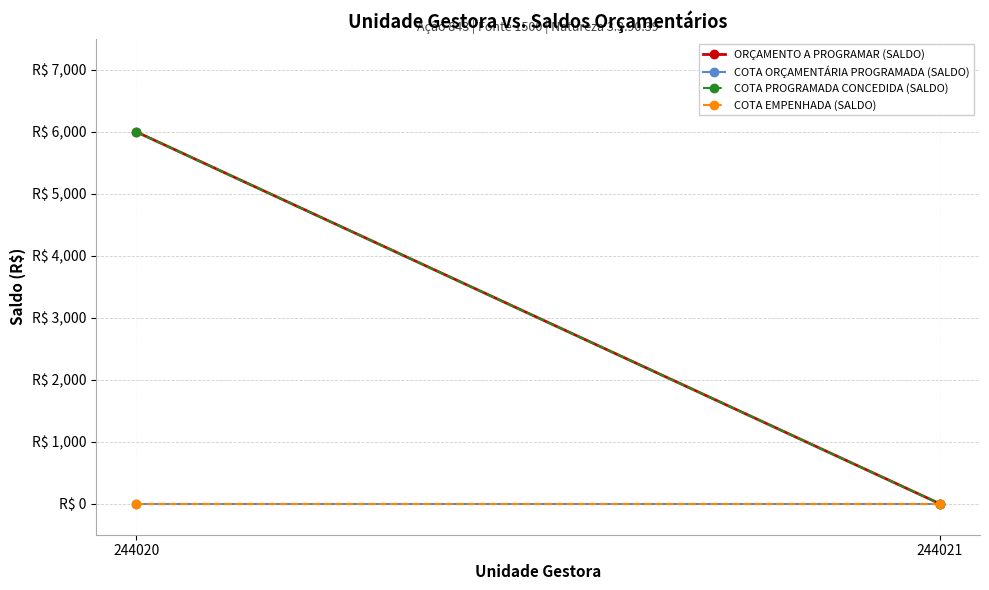

What is the highest value of the COTA PROGRAMADA CONCEDIDA (SALDO) series?

6000